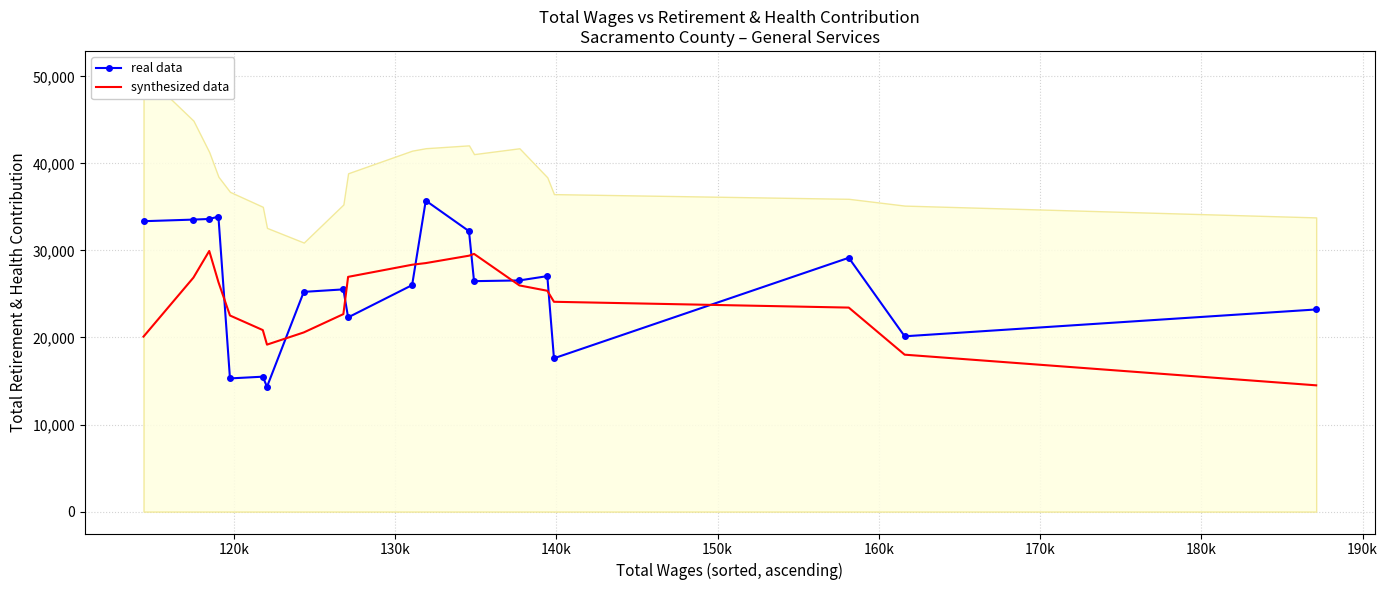

Rank the series by their maximum value, from lowest to highest.

synthesized data, real data